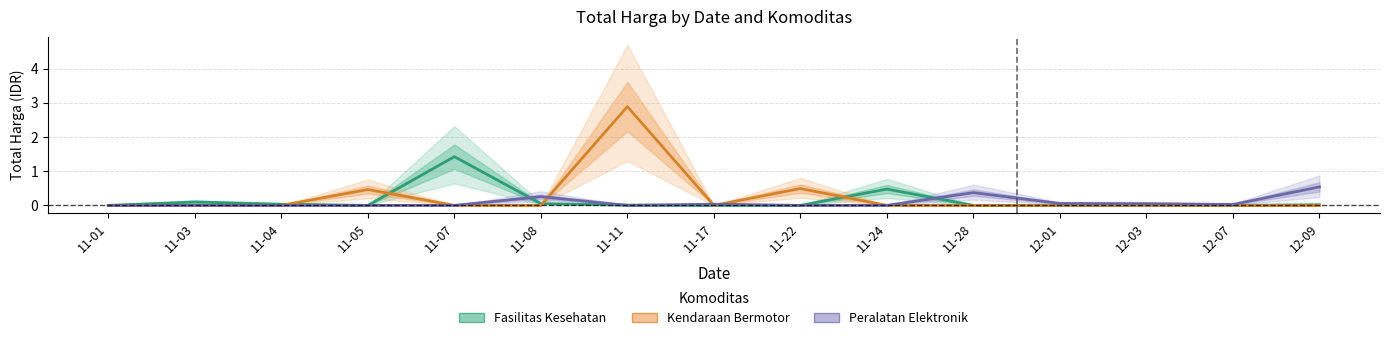

How many interior local peaks does the Peralatan Elektronik series have?

3